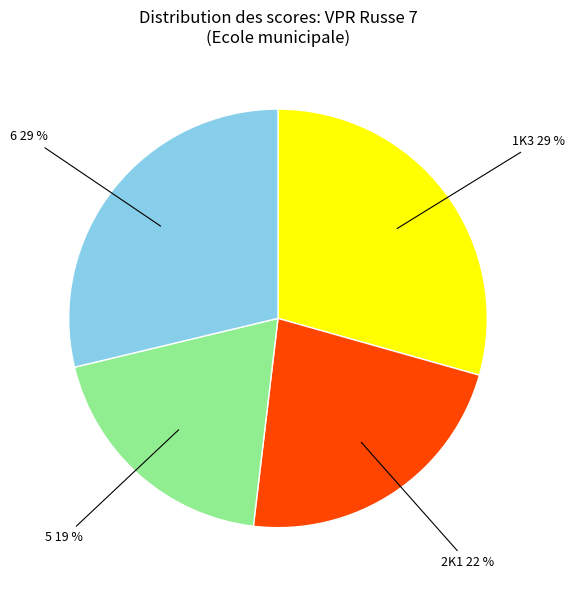

To the nearest percent, what is the difference between the largest and smallest slice percentages?

10%